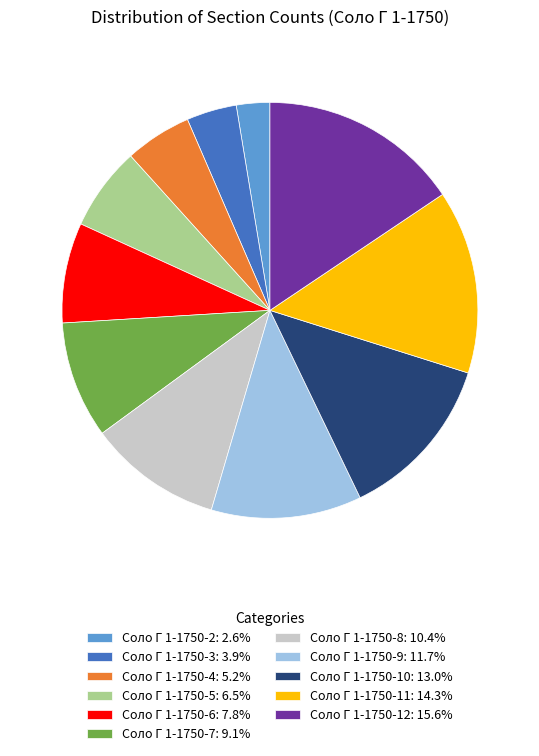

Rank the categories by value from highest to lowest.

Соло Г 1-1750-12, Соло Г 1-1750-11, Соло Г 1-1750-10, Соло Г 1-1750-9, Соло Г 1-1750-8, Соло Г 1-1750-7, Соло Г 1-1750-6, Соло Г 1-1750-5, Соло Г 1-1750-4, Соло Г 1-1750-3, Соло Г 1-1750-2